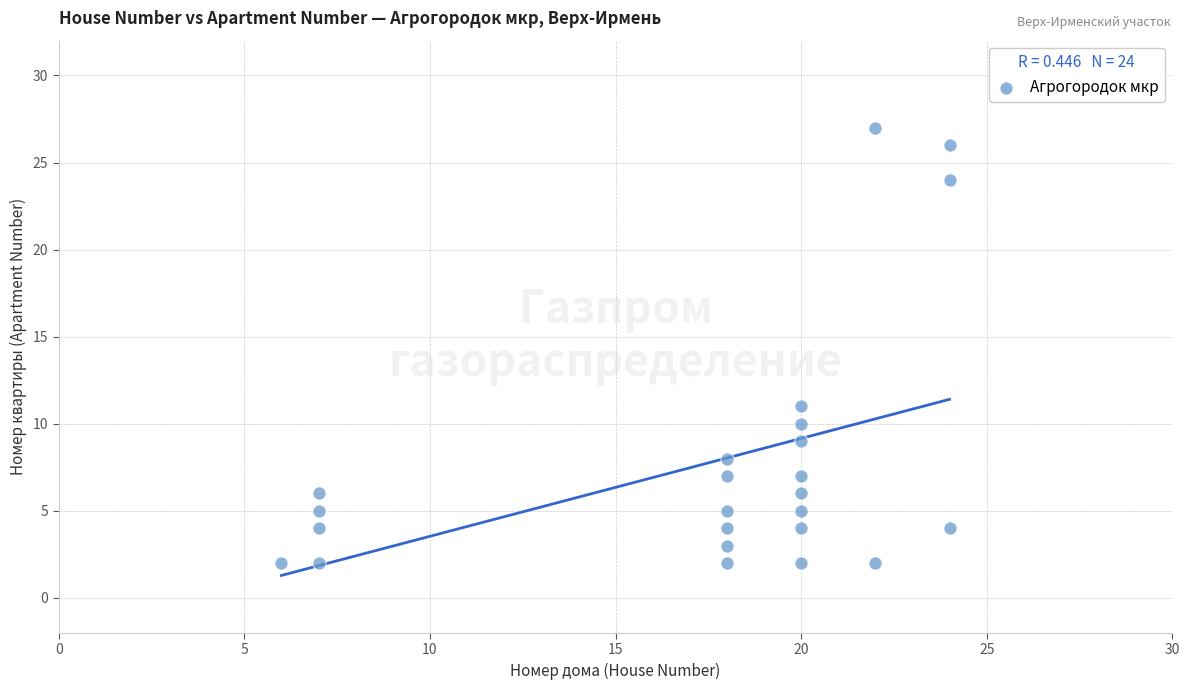

What Y value in the scatter plot is closest to 14?

11